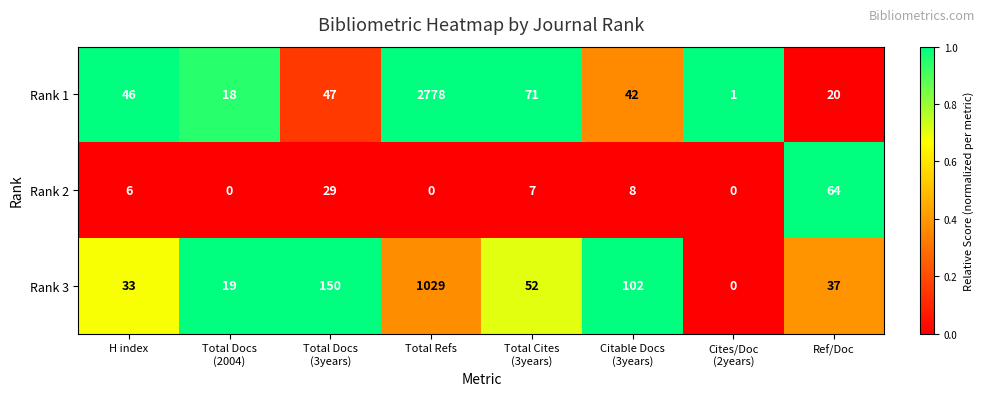

What is the average value of the Rank 1 series?

378